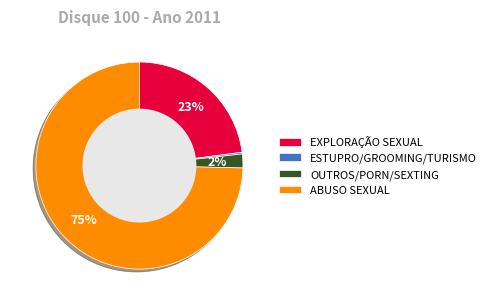

The EXPLORAÇÃO SEXUAL slice represents 9% of the pie. True or false?

False